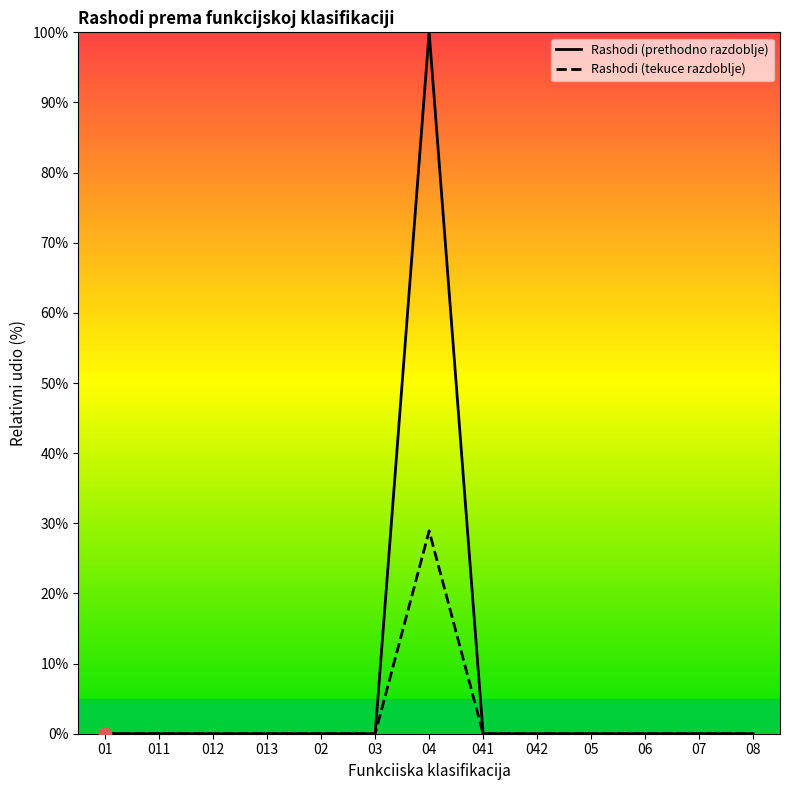

Which series contains the highest Y value?

Rashodi (prethodno razdoblje)